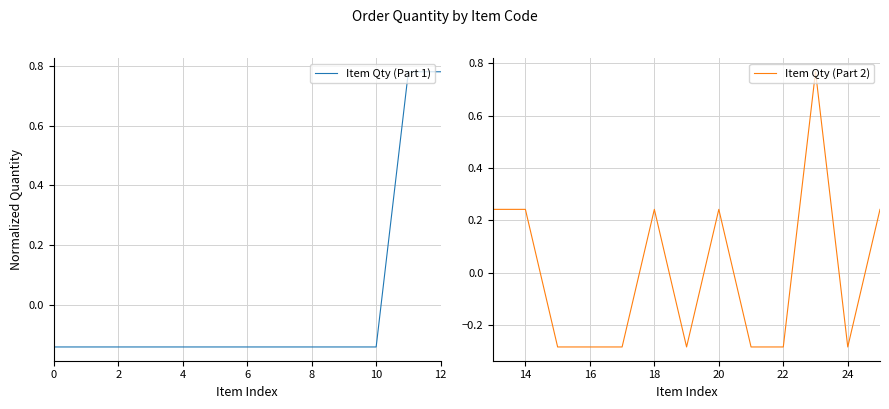

What is the difference between the maximum and minimum values in the Item Qty (Part 1) series?

0.9